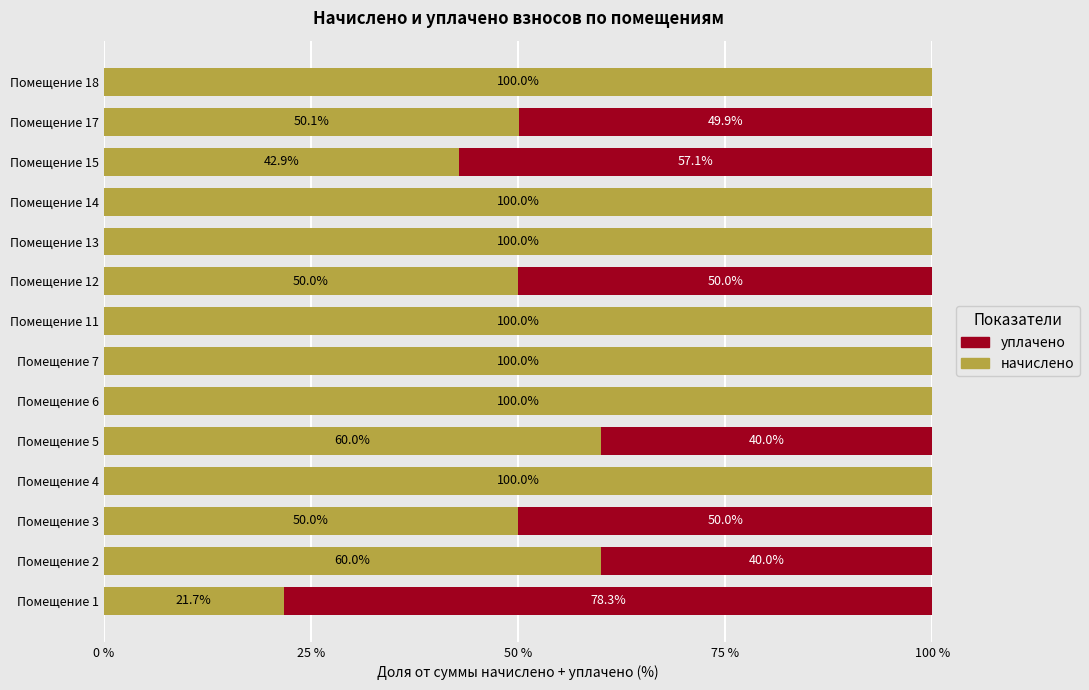

What is the highest value of the начислено series?

100.0